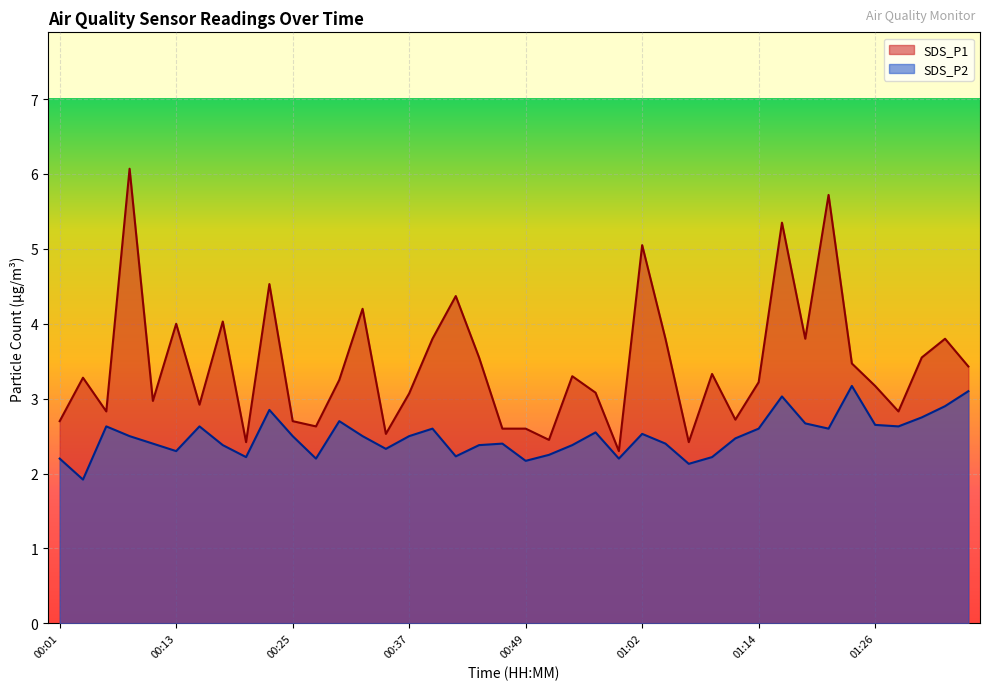

Is the value of SDS_P1 at 01:07 greater than the value of SDS_P2 at 00:27?

Yes